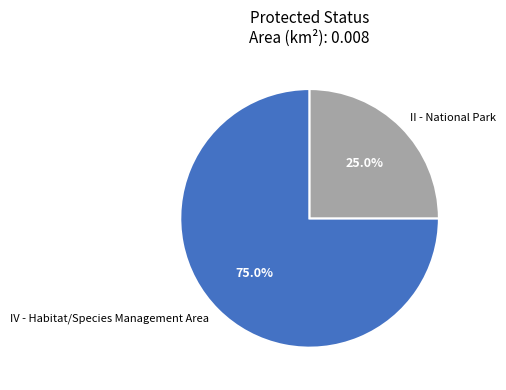

Which has a higher value, IV - Habitat/Species Management Area or II - National Park?

IV - Habitat/Species Management Area